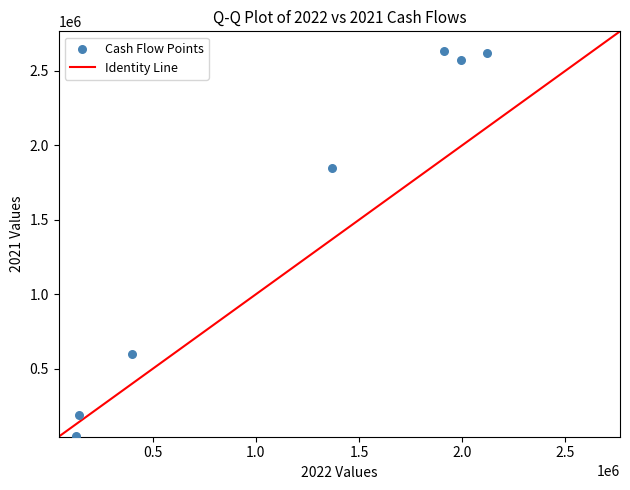

What Y value in the scatter plot is closest to 1339494?

1847488.2